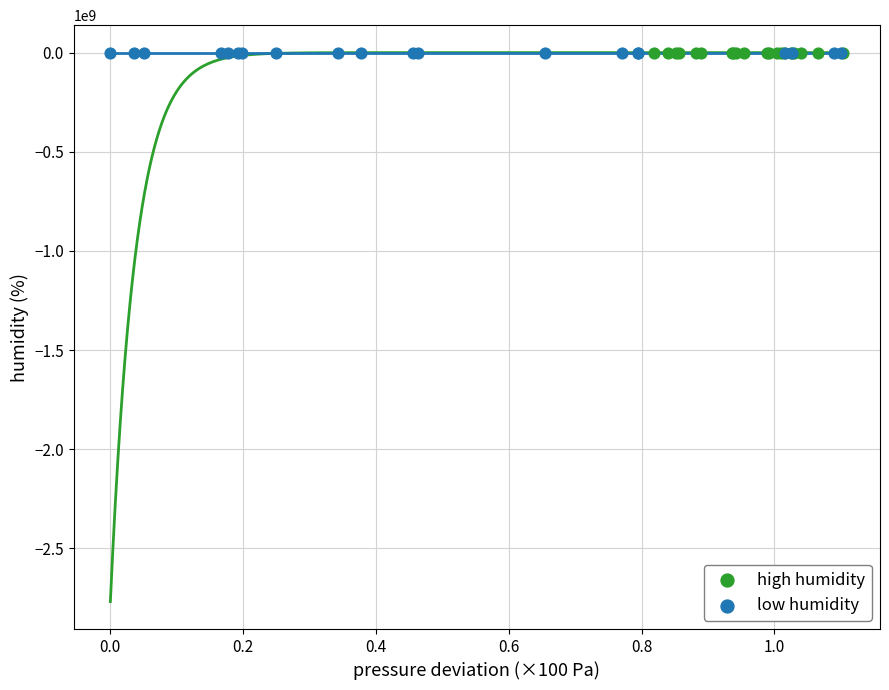

Which series has the widest spread of Y values?

high humidity